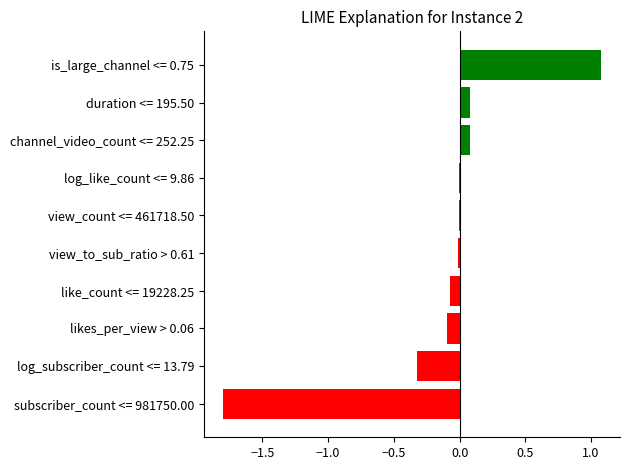

Is it true that the value at view_count <= 461718.50 is -0.0?

True